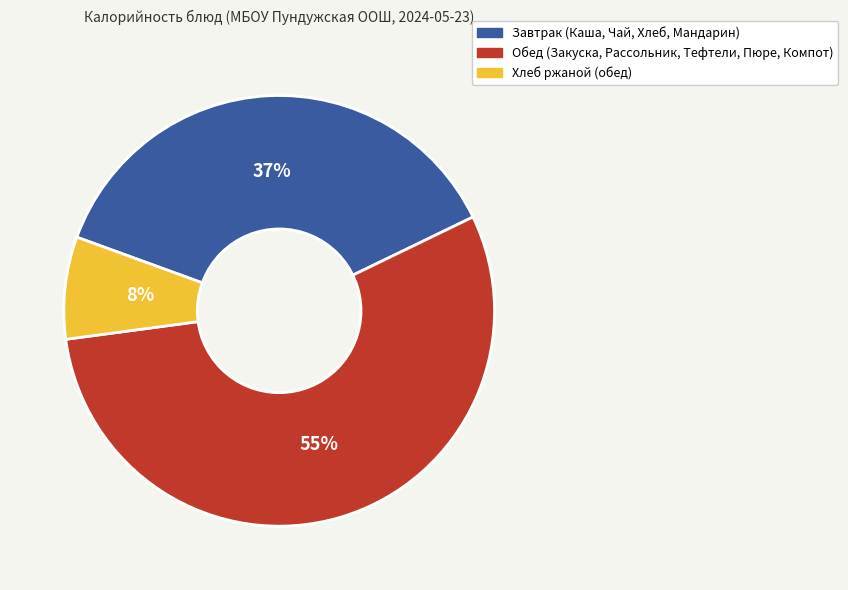

Is there any slice that represents more than half of the pie?

Yes